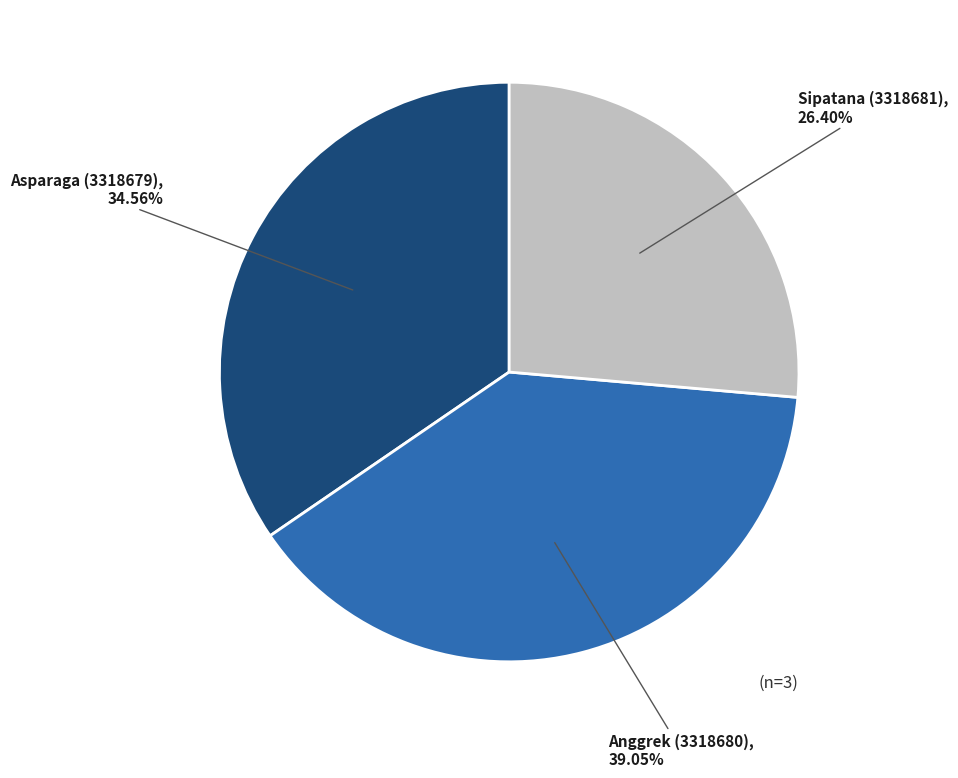

Is there any slice that represents more than half of the pie?

No